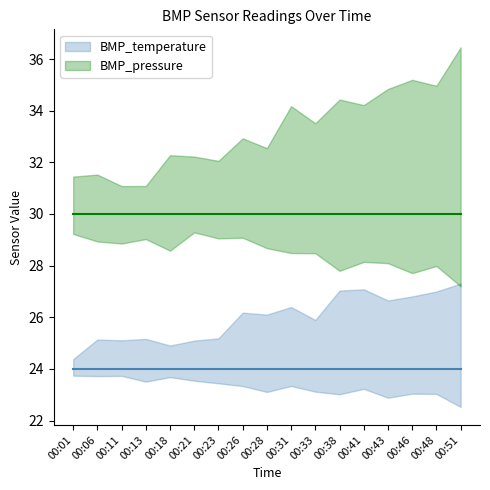

The value of BMP_pressure at 00:28 is 30. True or false?

True